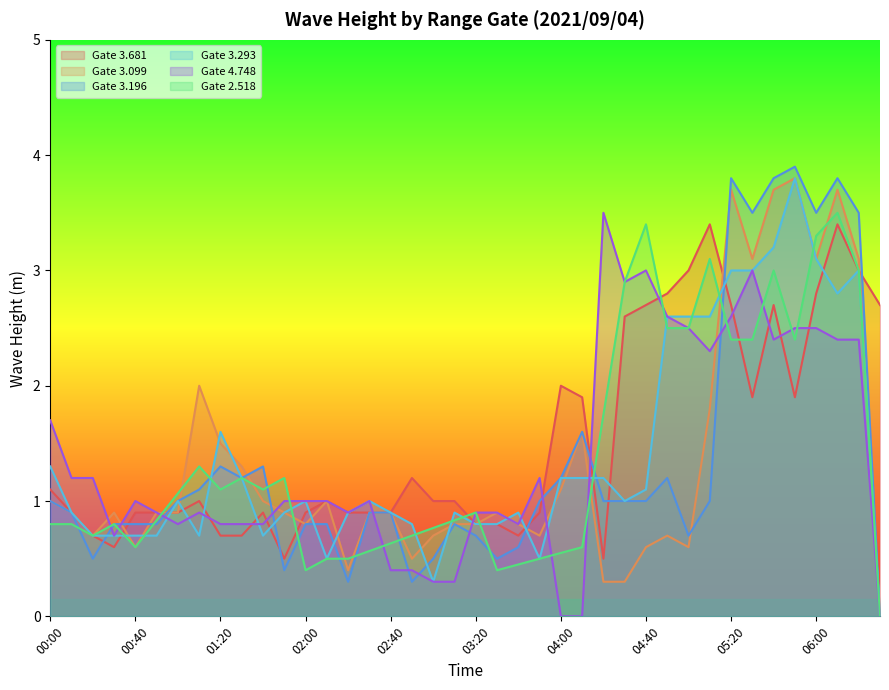

The Gate 2.518 series shows 0.6 at 00:40. True or false?

True